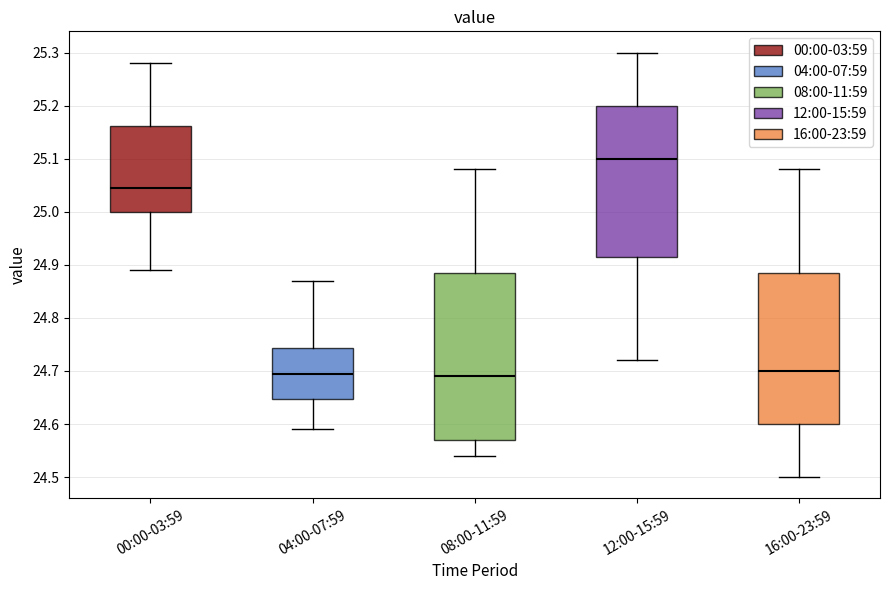

Reading left to right, transcribe this box plot: for each box, give where its median line is, the range the box spans, and where its two whiskers end, as read against the y-axis. The values are not printed on the chart, so give them approximately, as read against the axis.

00:00-03:59: median 25.05, box 25.00 to 25.16, whiskers 24.89 to 25.28
04:00-07:59: median 24.70, box 24.65 to 24.74, whiskers 24.59 to 24.87
08:00-11:59: median 24.69, box 24.57 to 24.89, whiskers 24.54 to 25.08
12:00-15:59: median 25.10, box 24.92 to 25.20, whiskers 24.72 to 25.30
16:00-23:59: median 24.70, box 24.60 to 24.89, whiskers 24.50 to 25.08